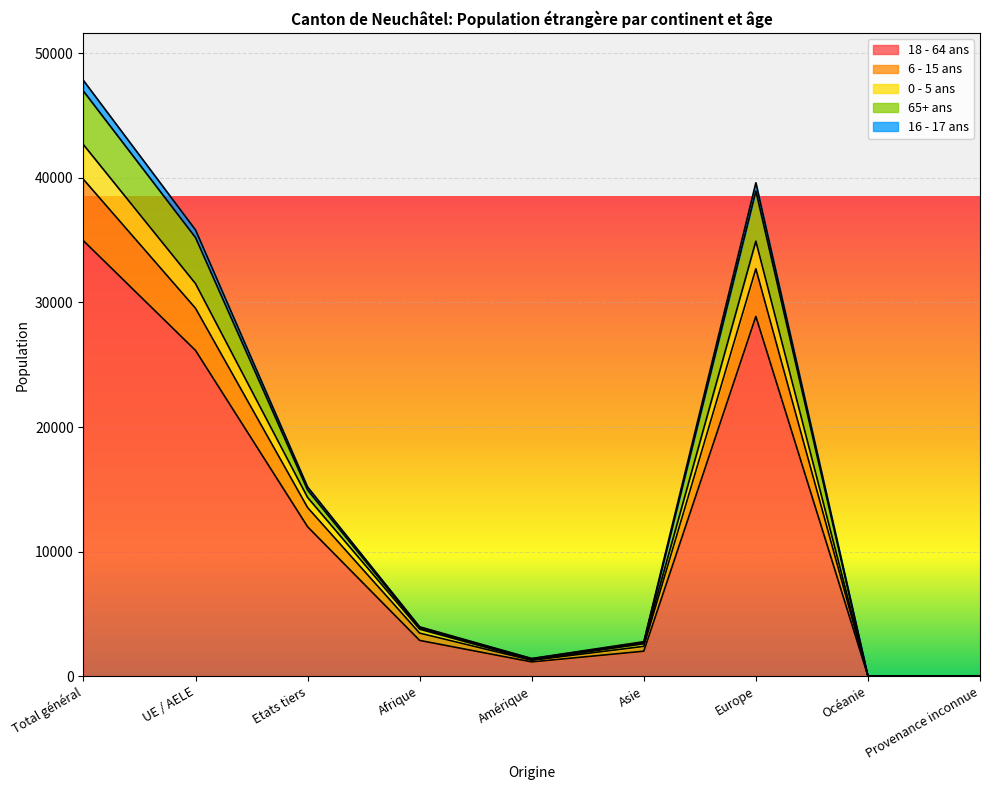

Rank the categories by 18 - 64 ans value from lowest to highest.

Océanie, Provenance inconnue, Amérique, Asie, Afrique, Etats tiers, UE / AELE, Europe, Total général